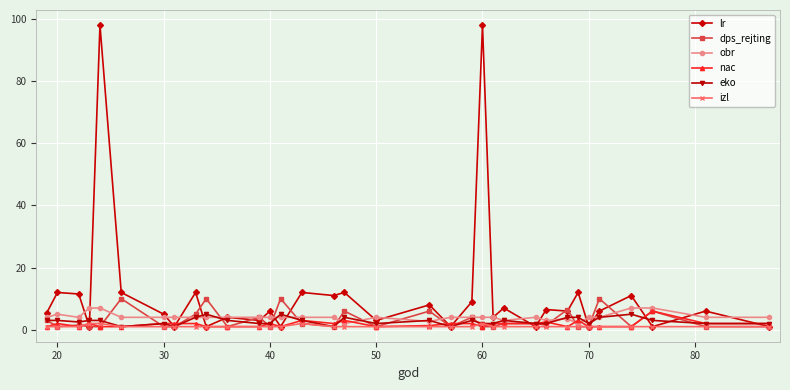

Which series has the largest total across all categories?

lr